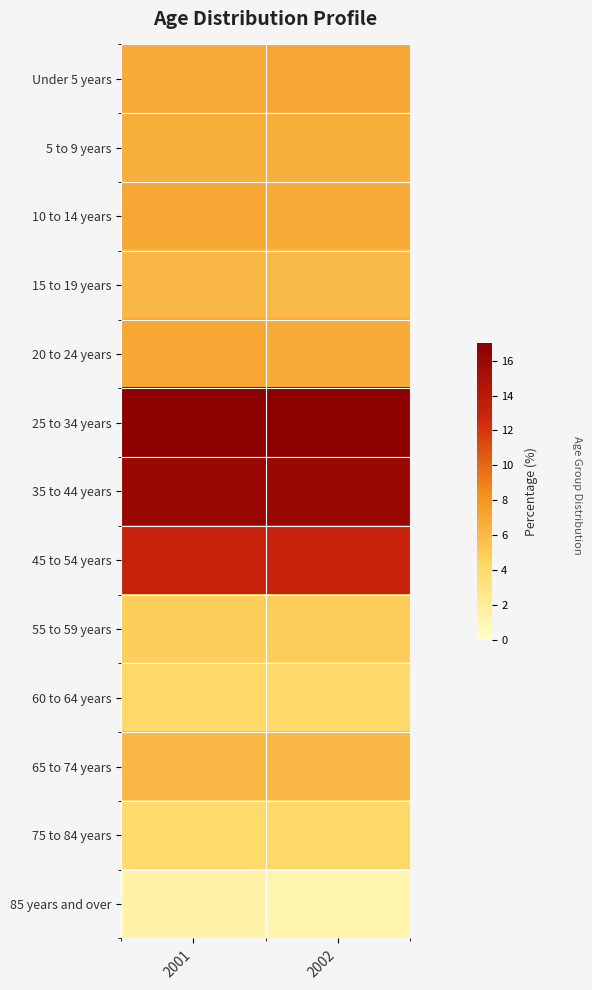

Reading right to left, list all the values displayed in this chart.

Under 5 years: 2002=7.0	2001=6.8
5 to 9 years: 2002=6.6	2001=6.6
10 to 14 years: 2002=6.9	2001=7.0
15 to 19 years: 2002=6.0	2001=6.1
20 to 24 years: 2002=6.8	2001=7.0
25 to 34 years: 2002=17.0	2001=17.0
35 to 44 years: 2002=16.1	2001=16.1
45 to 54 years: 2002=13.1	2001=13.1
55 to 59 years: 2002=4.9	2001=4.8
60 to 64 years: 2002=4.1	2001=4.2
65 to 74 years: 2002=6.1	2001=6.1
75 to 84 years: 2002=4.2	2001=4.0
85 years and over: 2002=1.2	2001=1.3